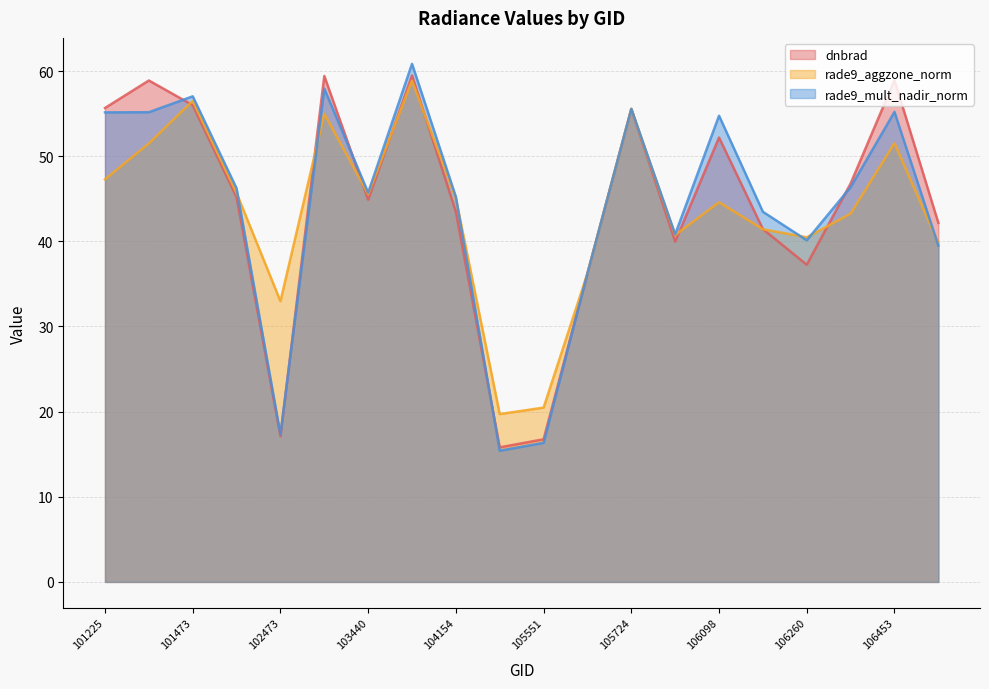

True or false: rade9_aggzone_norm has more than 1 points higher than both neighbors.

True